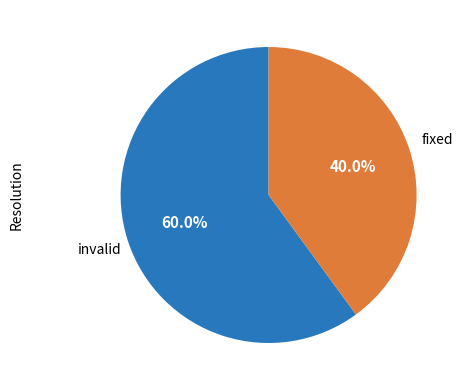

Does any single category account for the majority?

Yes